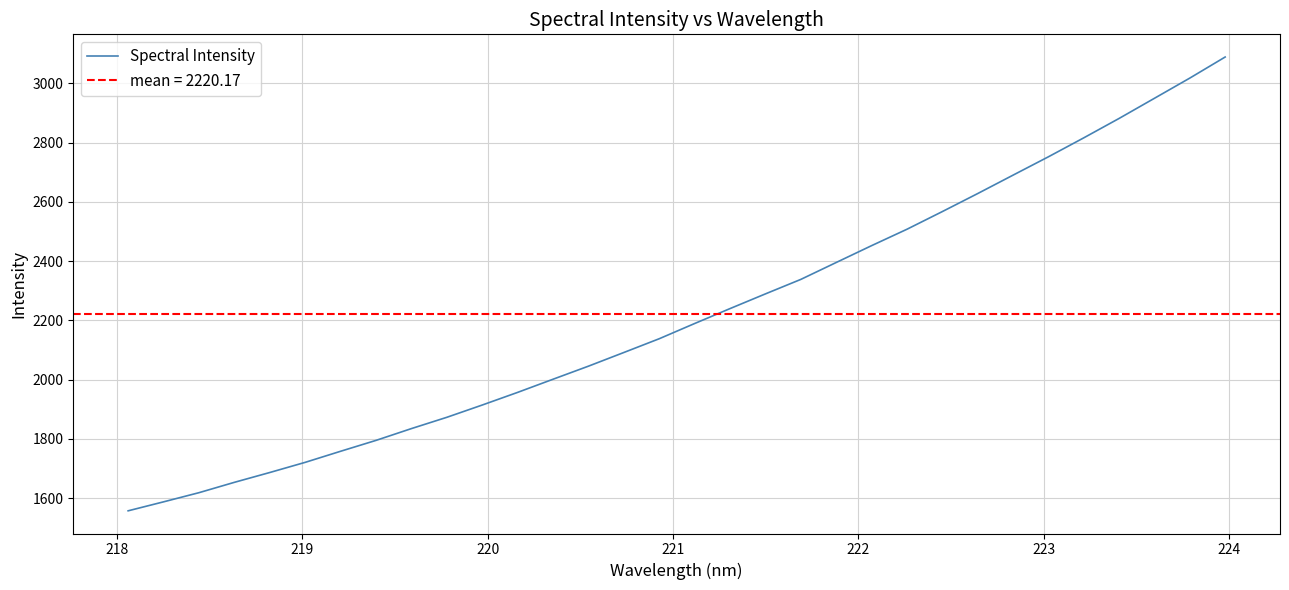

What is the value of the 30th point from the left?

2949.9